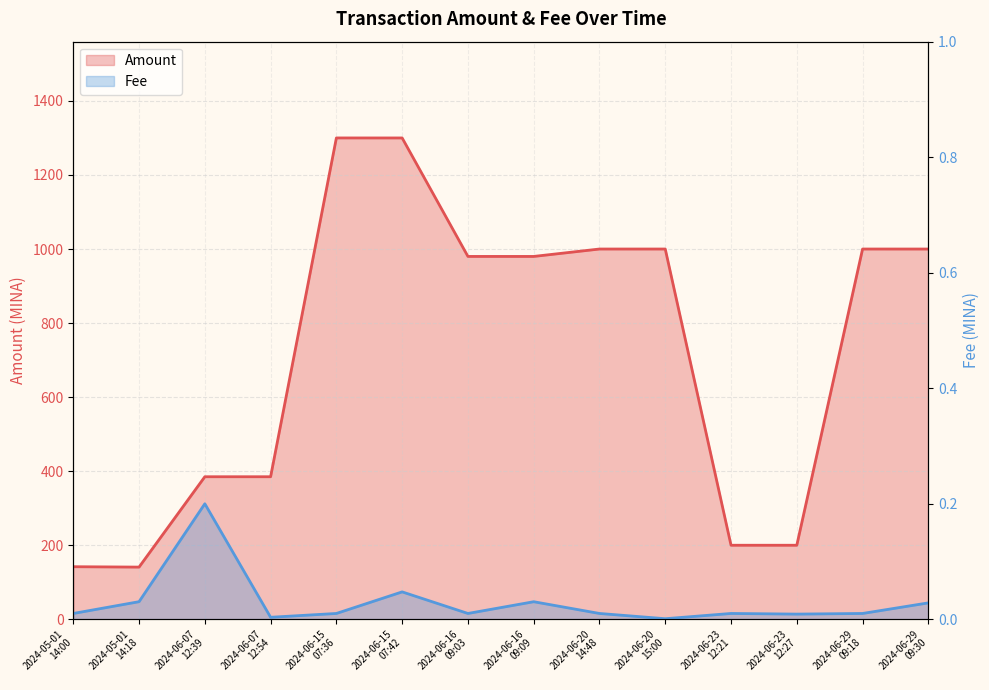

At how many categories does at least one series exceed 22?

14